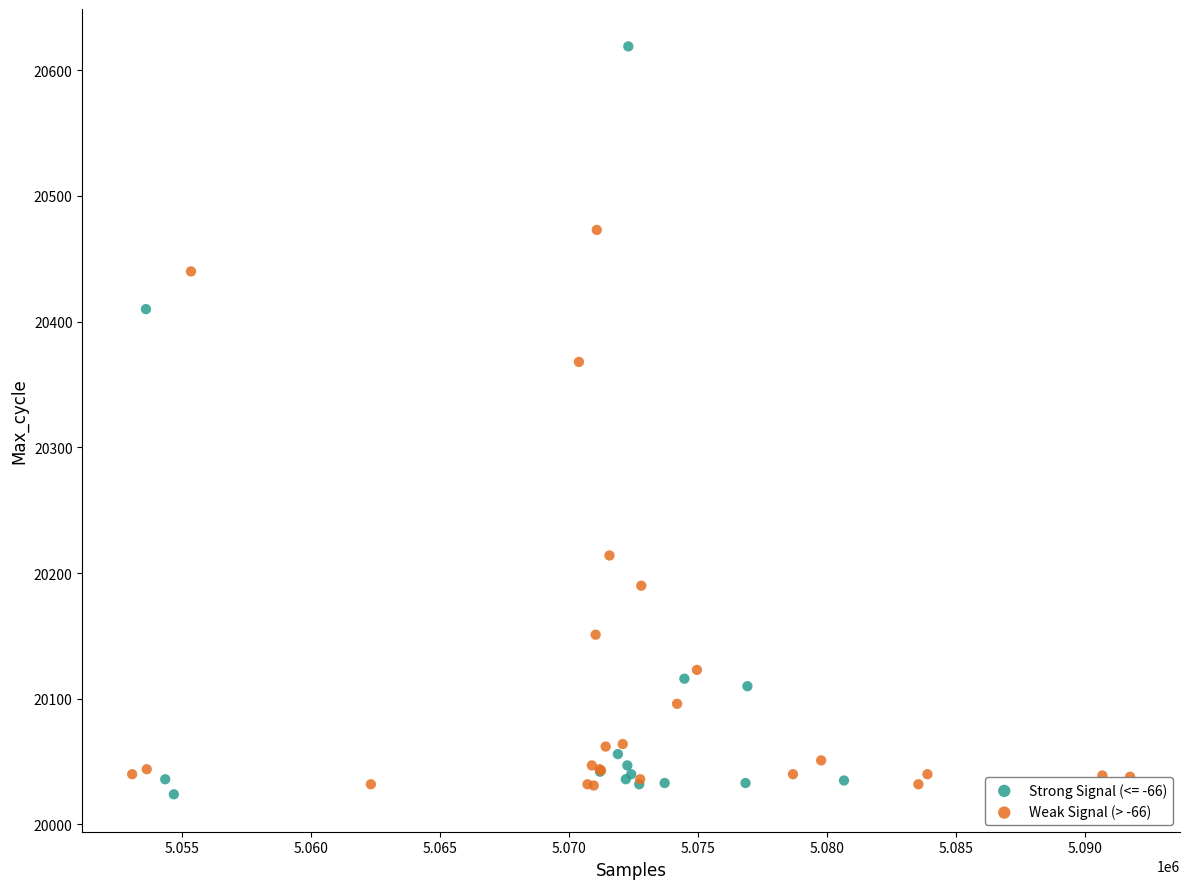

Which series reaches the maximum Y coordinate?

Strong Signal (<= -66)